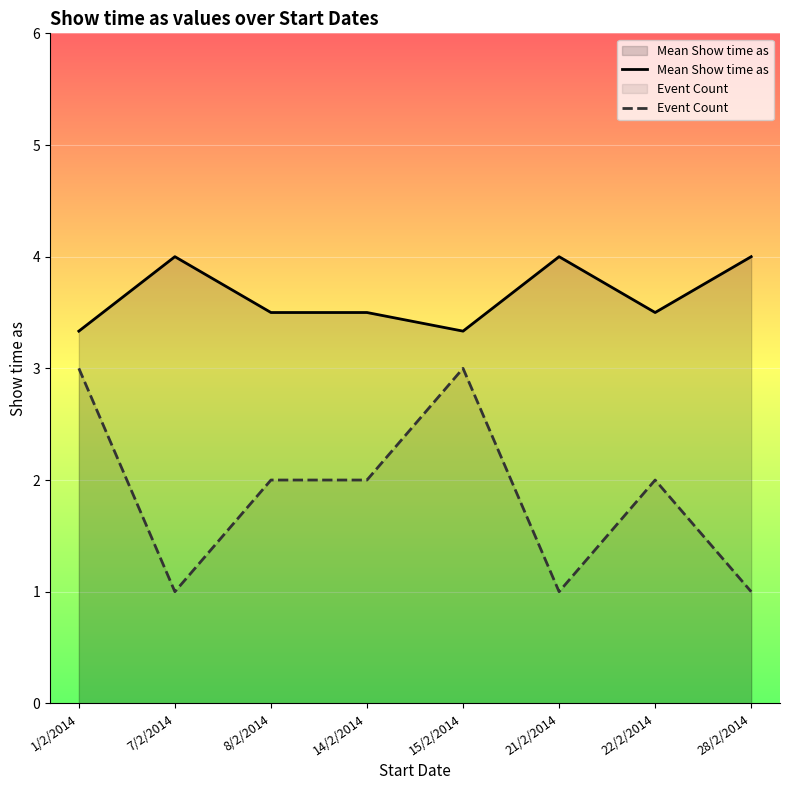

Rank the series by their maximum value, from lowest to highest.

Event Count, Mean Show time as